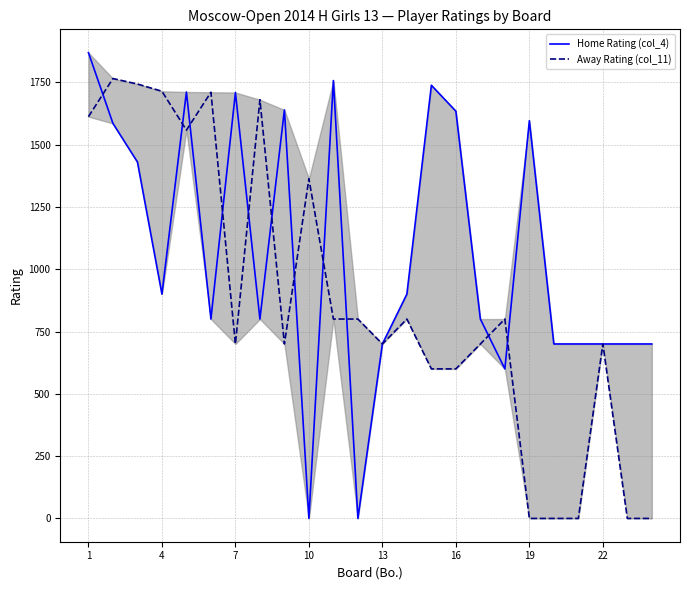

List the series in order of their peak value, highest first.

Home Rating (col_4), Away Rating (col_11)